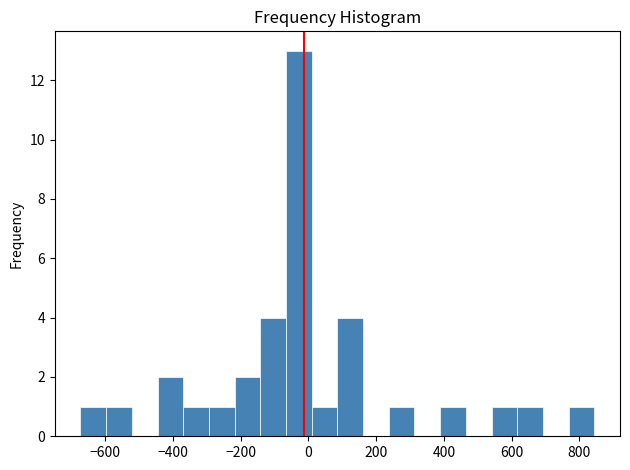

Around what value on the x-axis is the tallest bar? Give the approximate position of its centre, as read against the axis.

-20